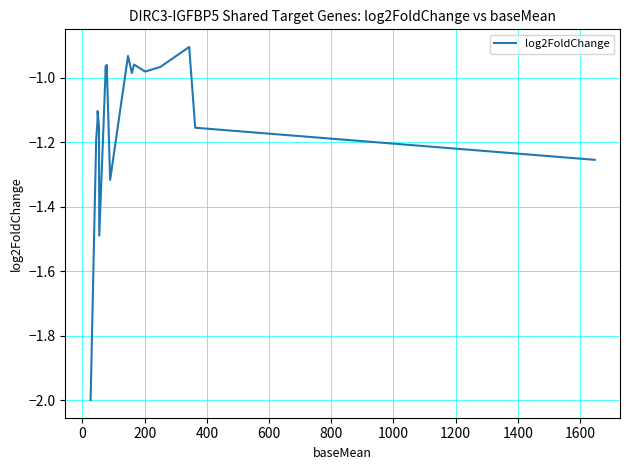

What is the smallest value displayed?

-2.0